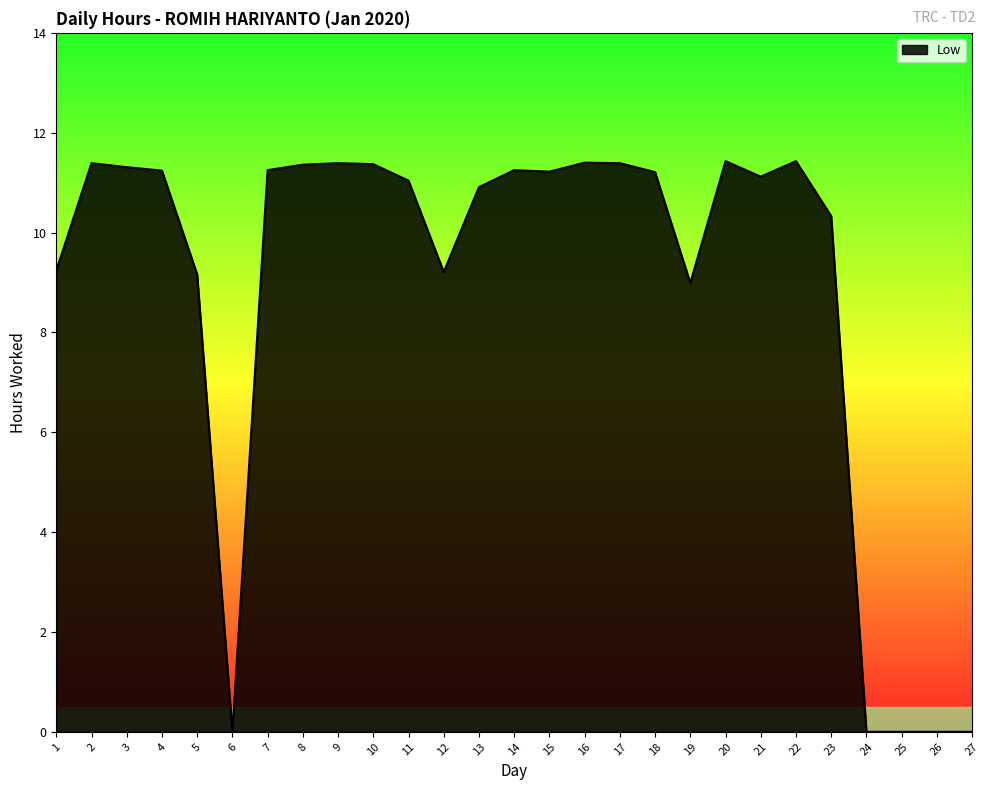

What is the maximum value shown in the chart?

11.4